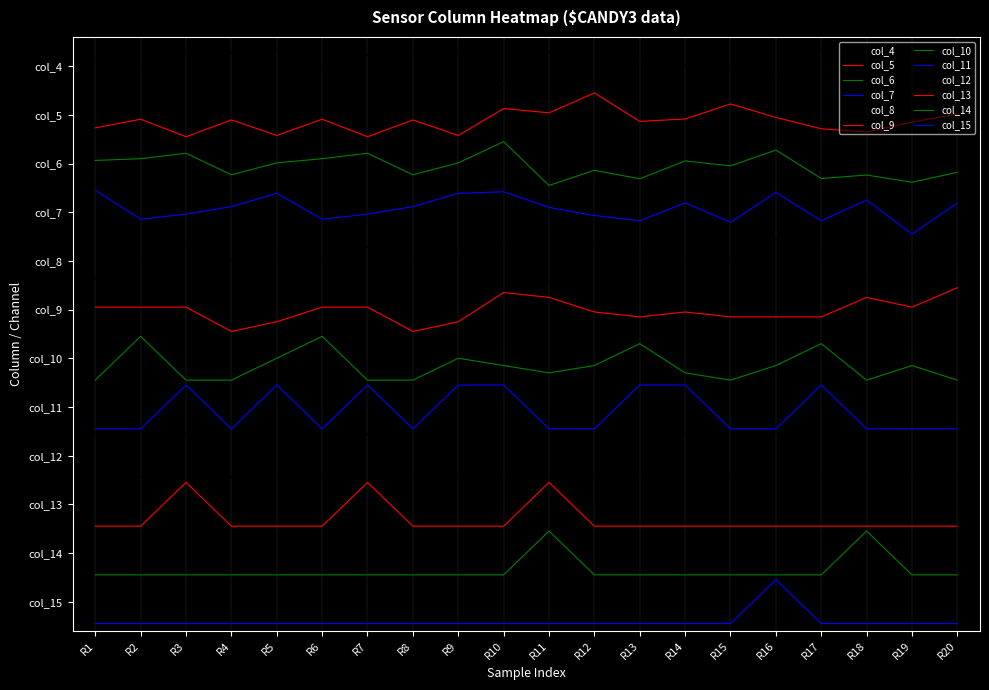

Is the value of col_10 at R5 greater than the value of col_5 at R17?

No